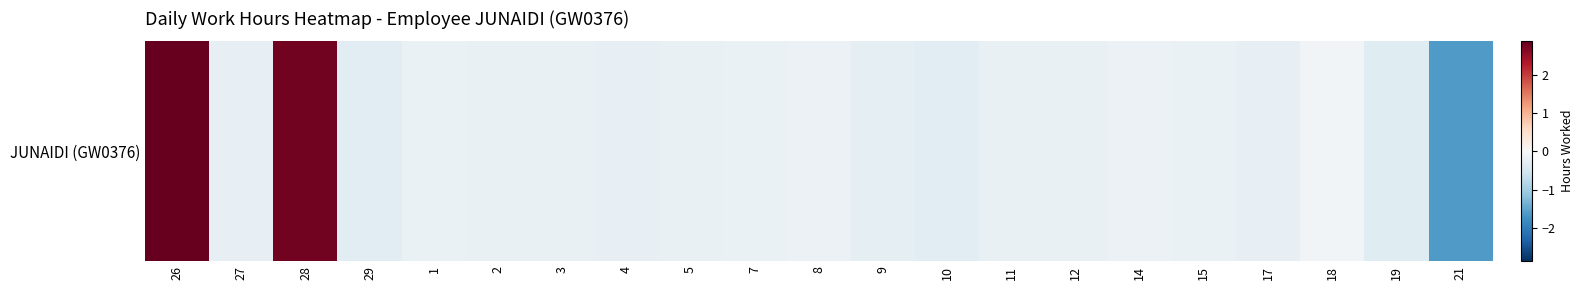

What is the sum of the values at 21 and 1?

-1.8